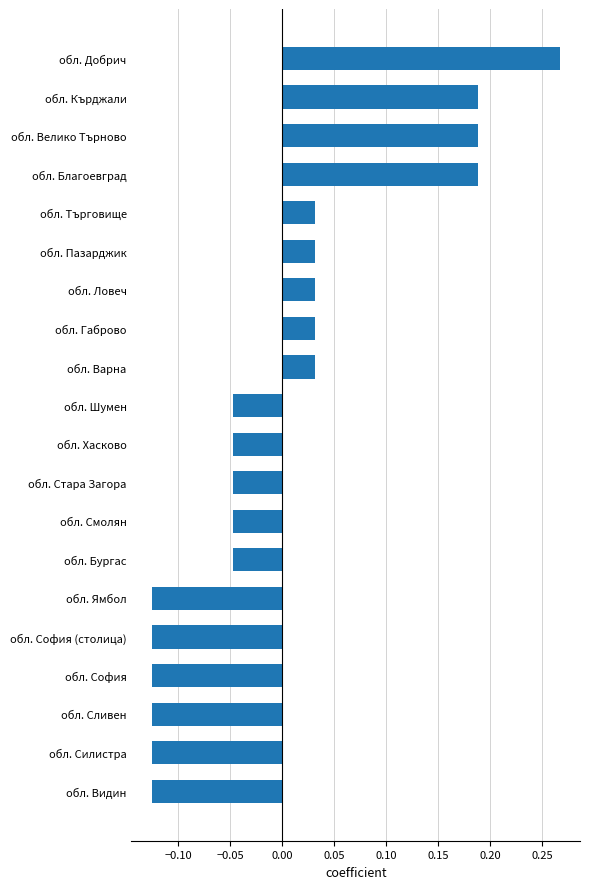

Is it true that the value at обл. Хасково is -0.1?

False